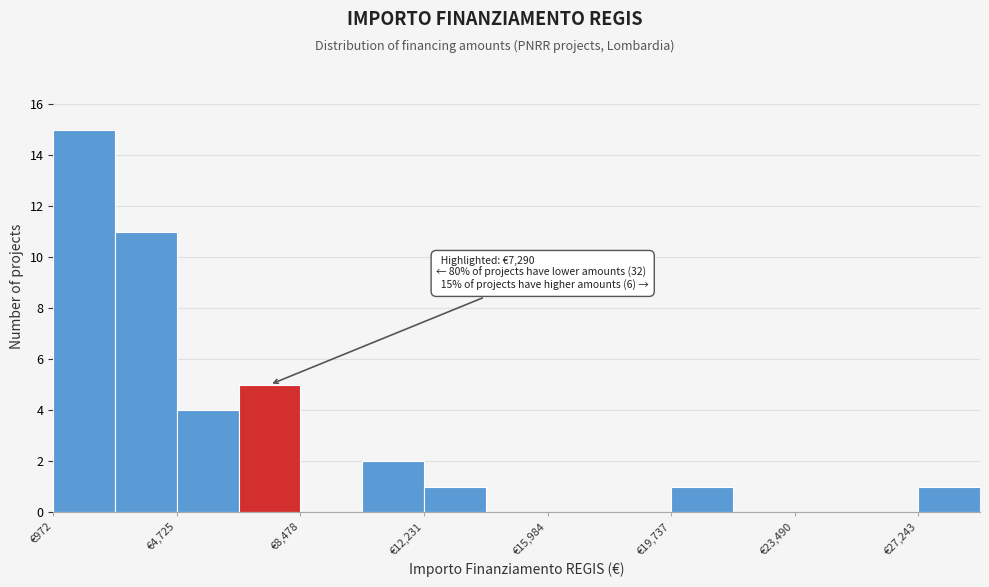

Read against the x-axis, roughly where is the centre of the tallest bar?

2000